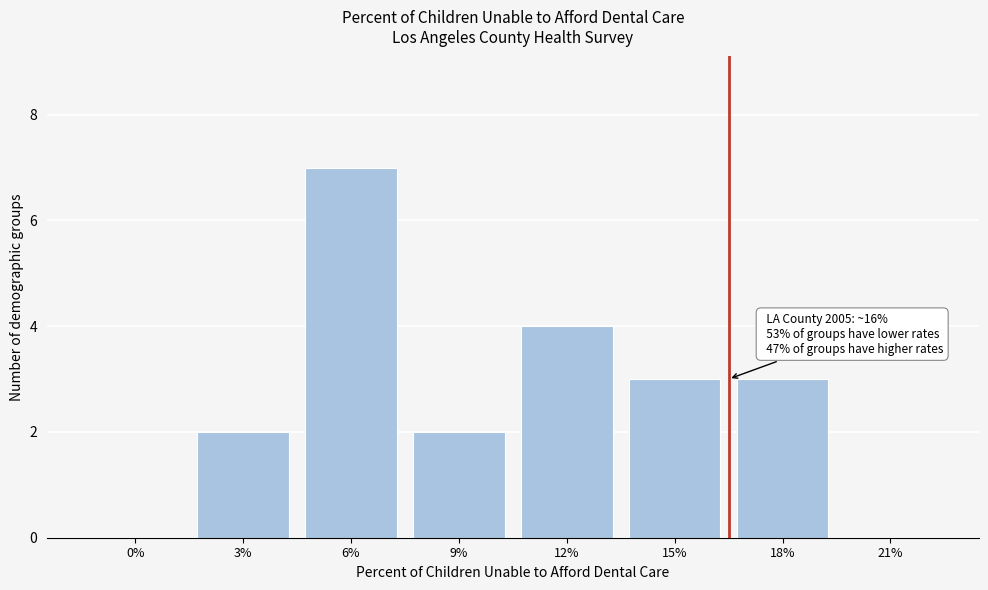

Reading right to left, list all the values displayed in this chart.

21%=0	18%=3	15%=3	12%=4	9%=2	6%=7	3%=2	0%=0